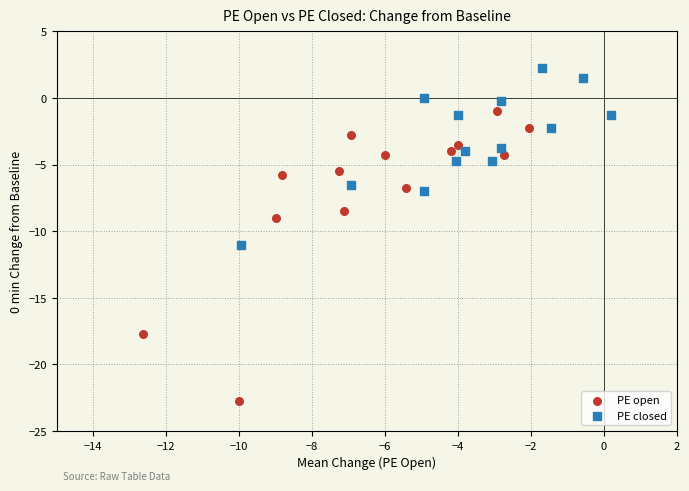

Which series reaches the maximum Y coordinate?

PE closed